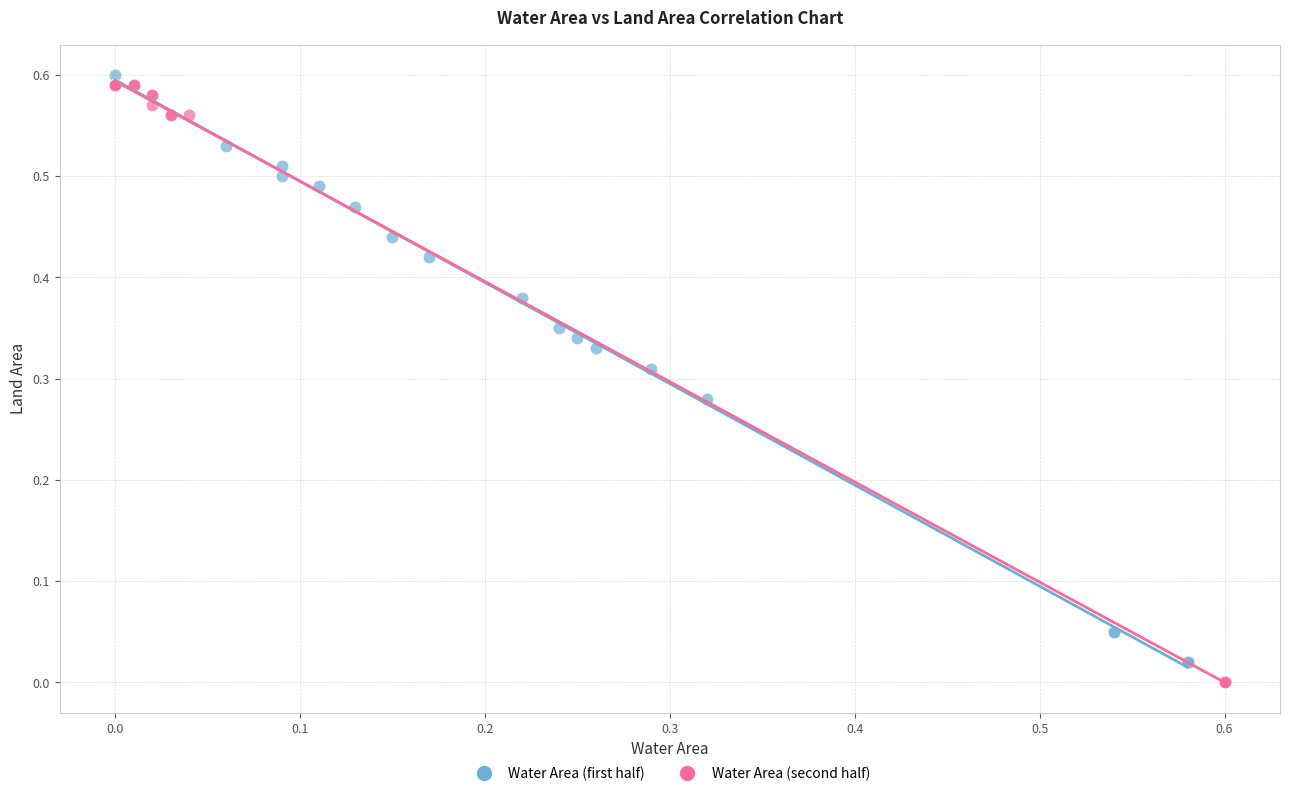

What are all the series names shown in the legend?

Water Area (first half), Water Area (second half)